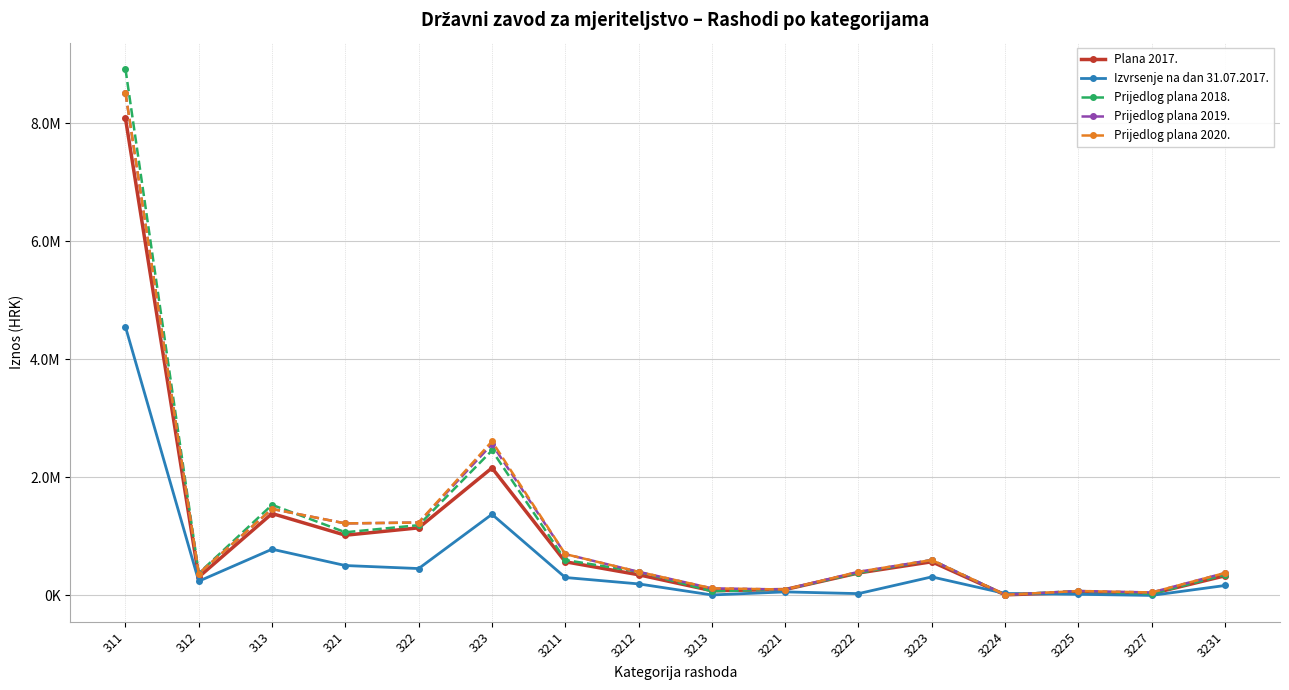

What are all the series names shown in the legend?

Plana 2017., Izvrsenje na dan 31.07.2017., Prijedlog plana 2018., Prijedlog plana 2019., Prijedlog plana 2020.